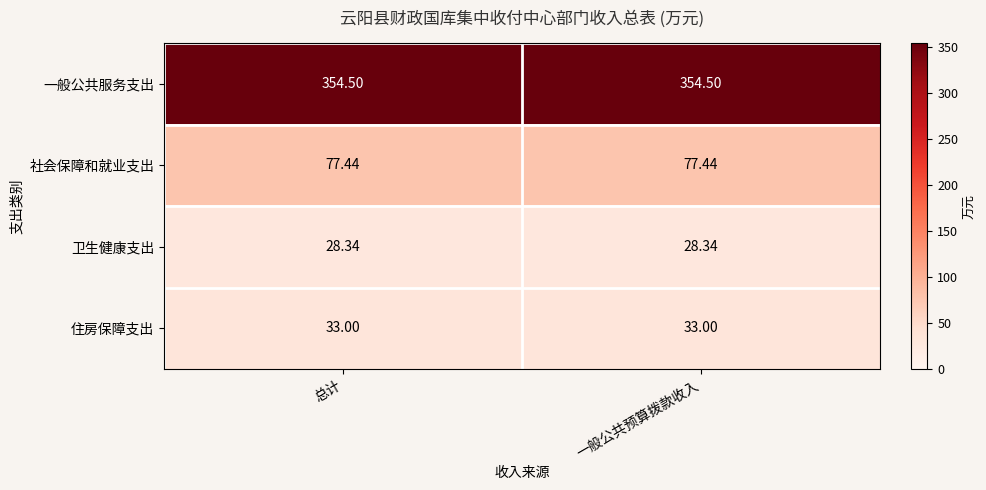

Rank the series at 一般公共预算拨款收入 from highest to lowest value.

一般公共服务支出, 社会保障和就业支出, 住房保障支出, 卫生健康支出